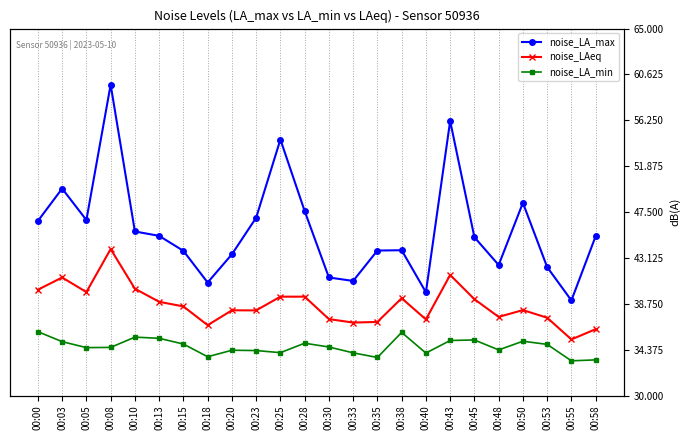

At which label does noise_LA_min reach its peak?

00:00